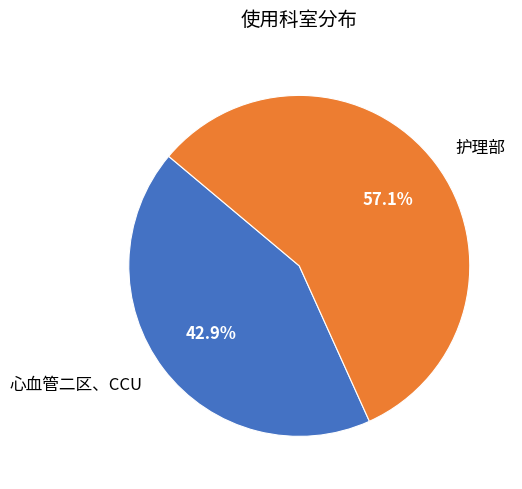

What portion of the pie excludes 心血管二区、CCU?

57.1%